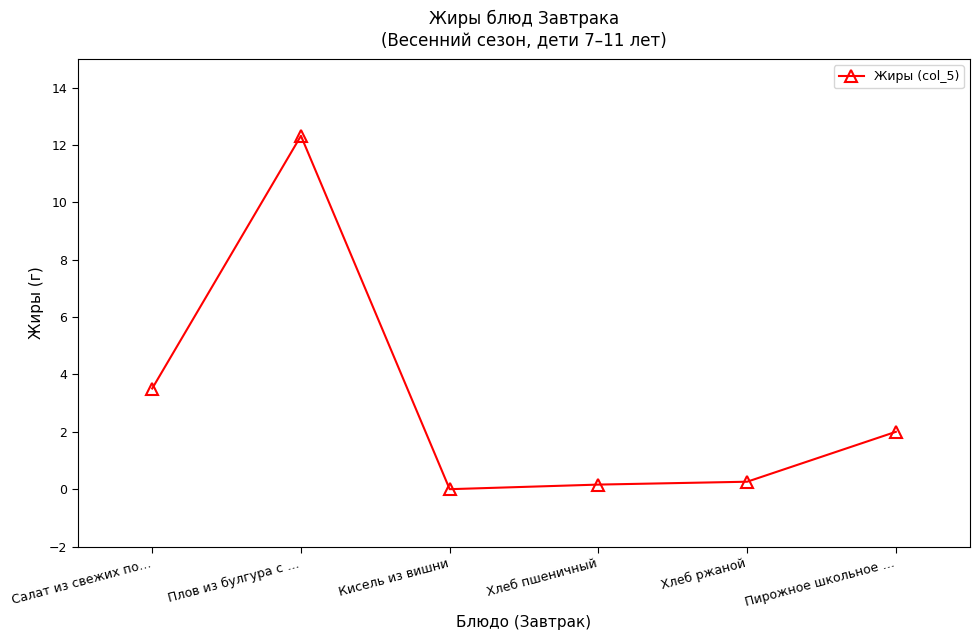

Reading left to right, extract all data points from this chart.

Салат из свежих по…=3.5	Плов из булгура с …=12.3	Кисель из вишни=0.0	Хлеб пшеничный=0.2	Хлеб ржаной=0.3	Пирожное школьное …=2.0